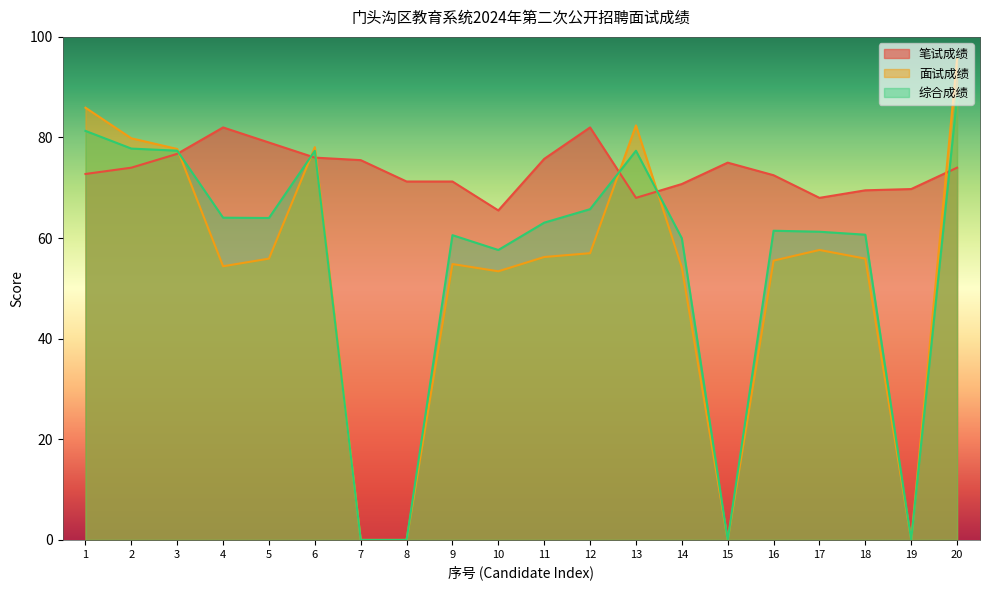

How many distinct data groups are displayed?

3